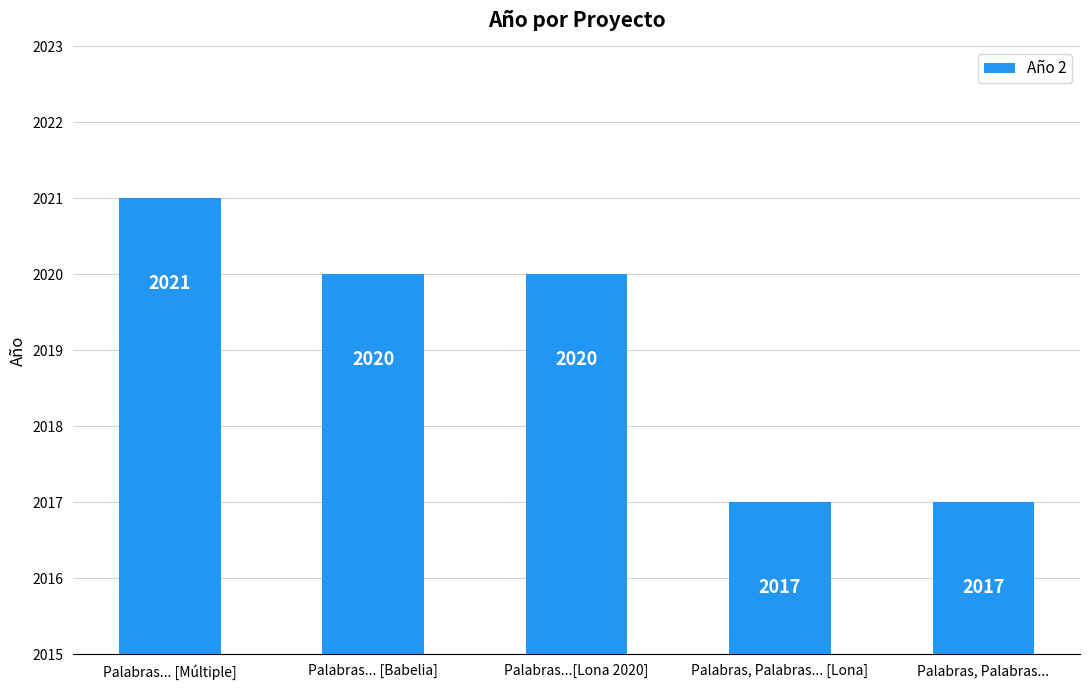

What is the sum of all values?

10095